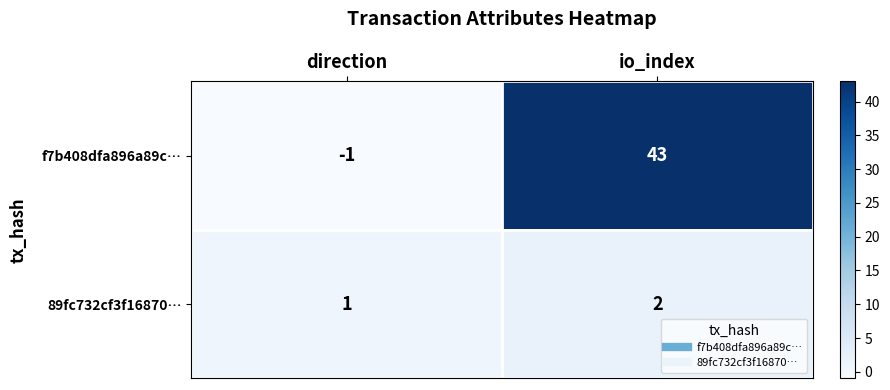

What is the total value across all series at io_index?

45